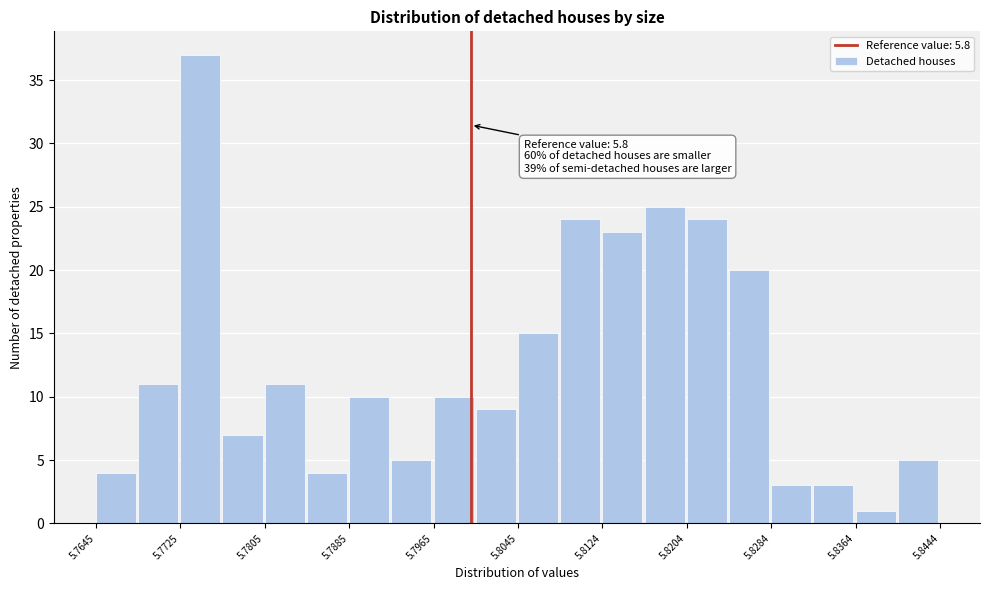

Around what value on the x-axis is the tallest bar? Give the approximate position of its centre, as read against the axis.

5.774